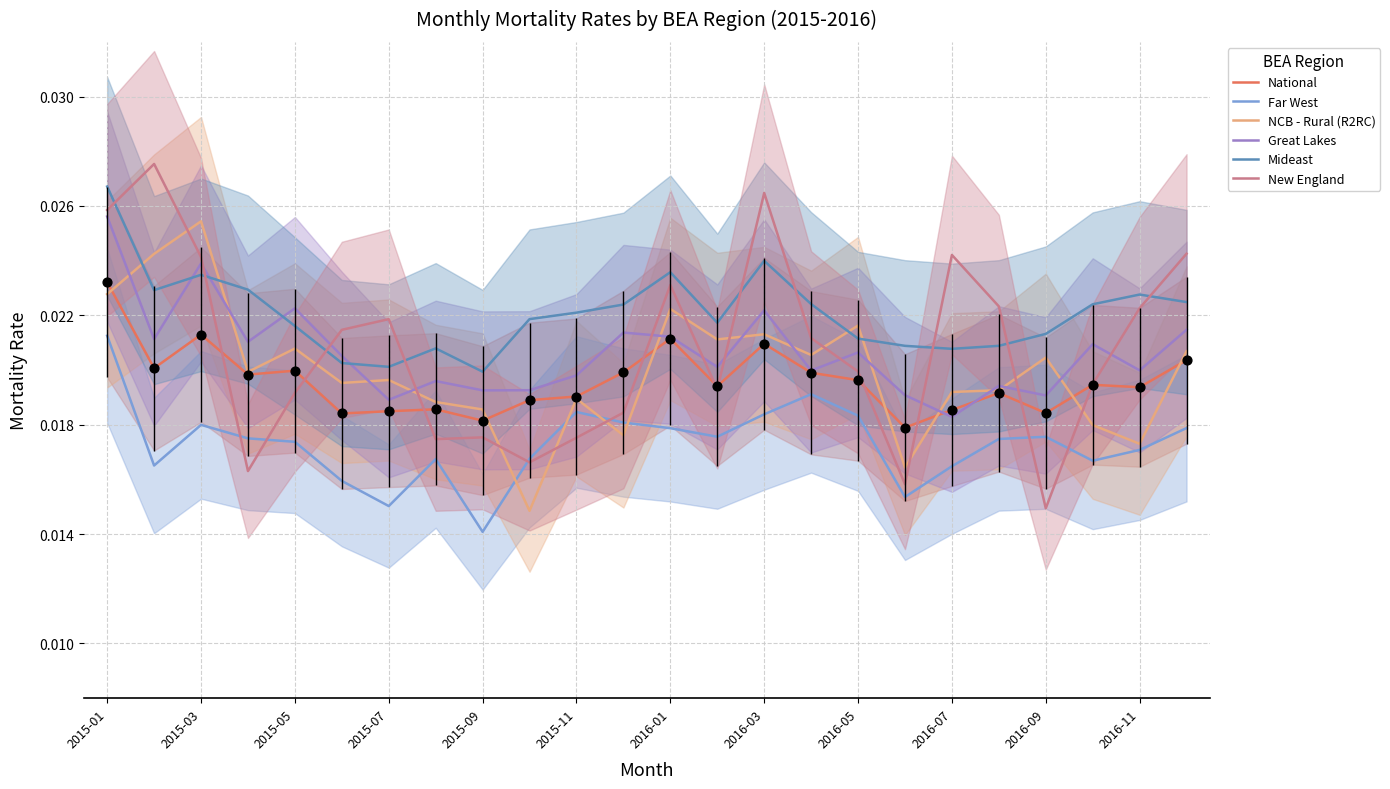

Which series contains the highest Y value?

New England